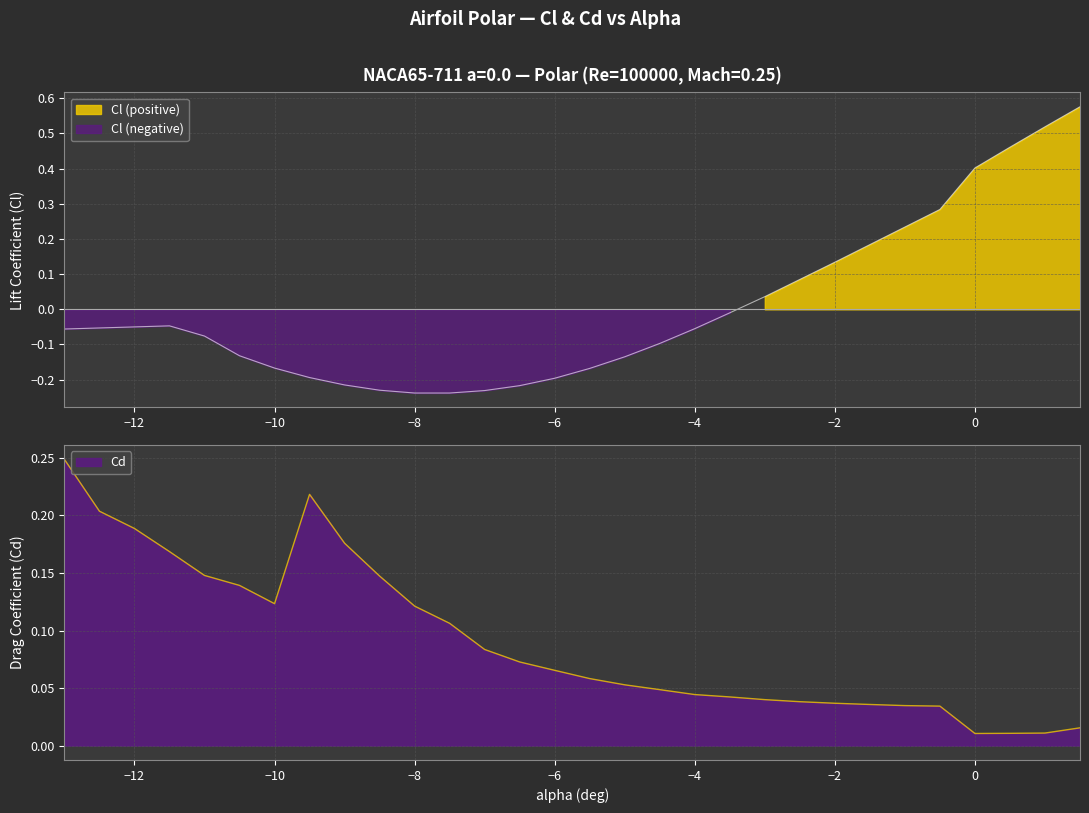

True or false: Cl has more than 1 interior local peaks.

False